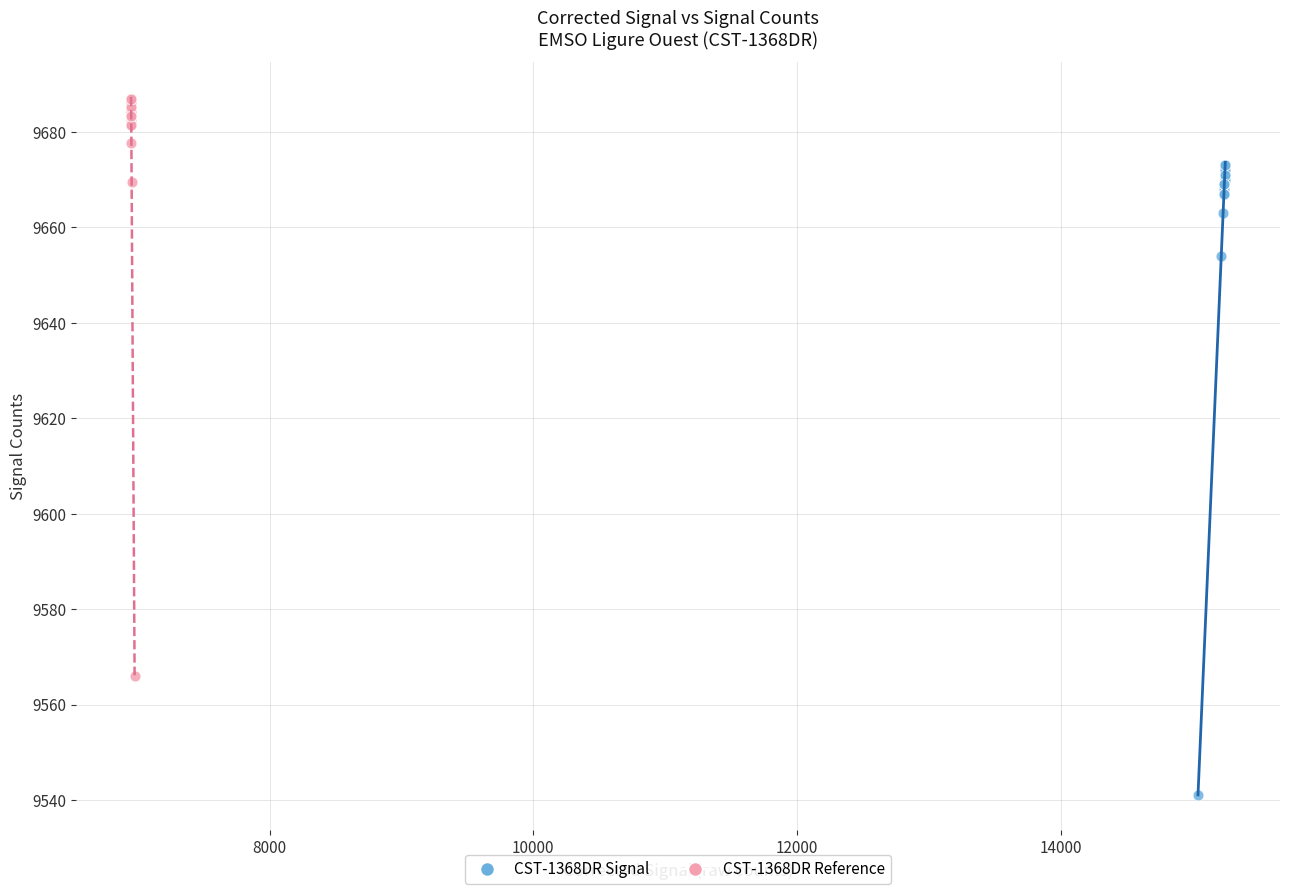

Which series reaches the minimum Y coordinate?

CST-1368DR Signal